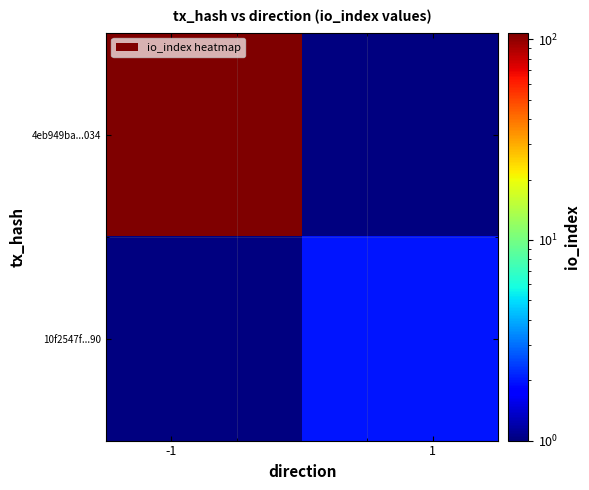

At how many categories does at least one series exceed 107?

1